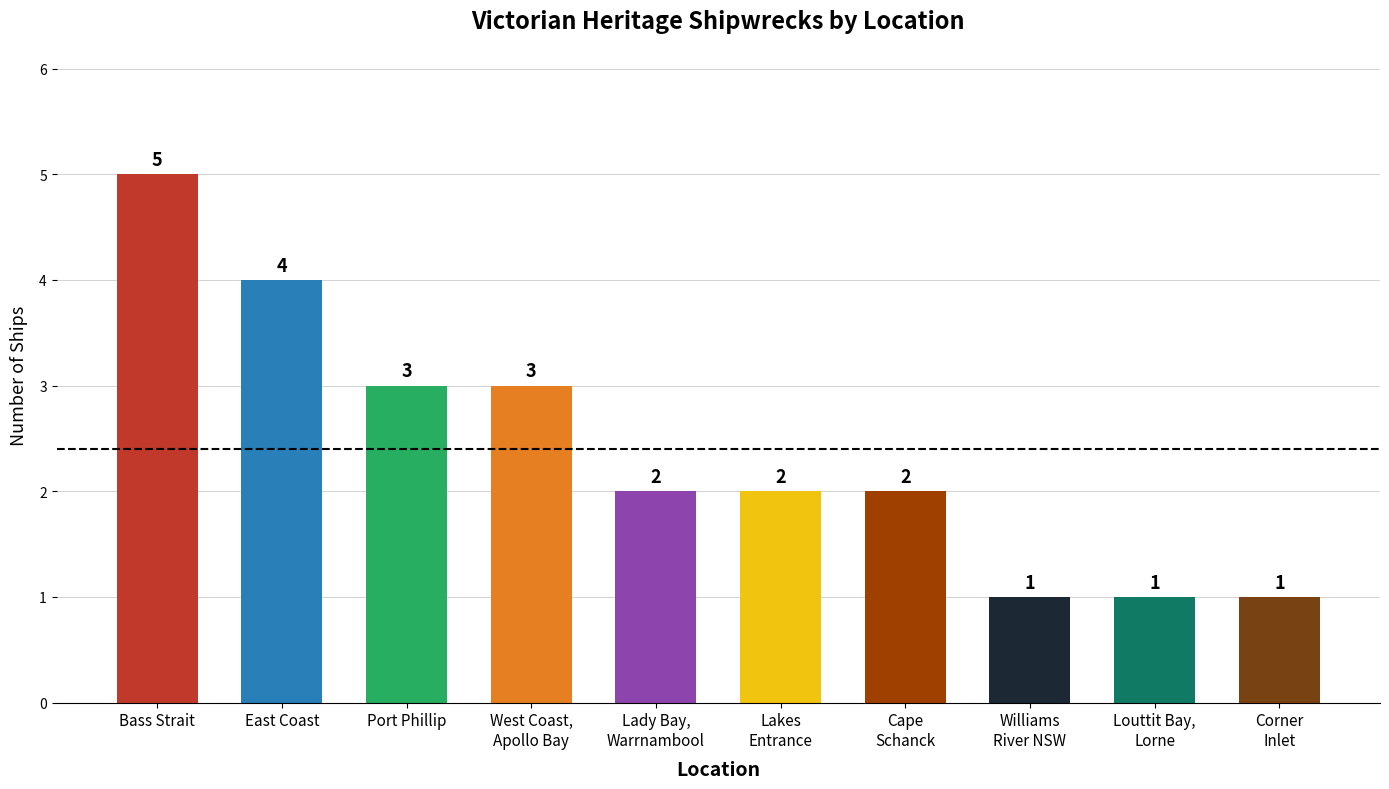

The chart shows a value of 3 at Port Phillip. True or false?

True